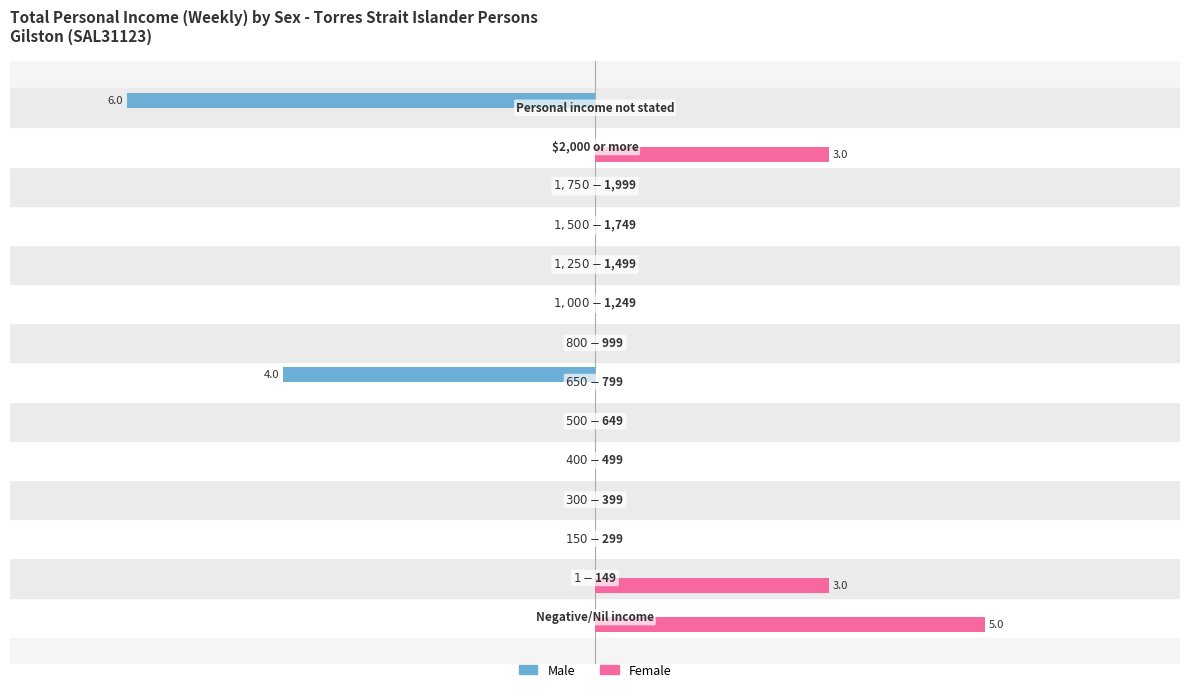

What is the average value of the Female series?

1